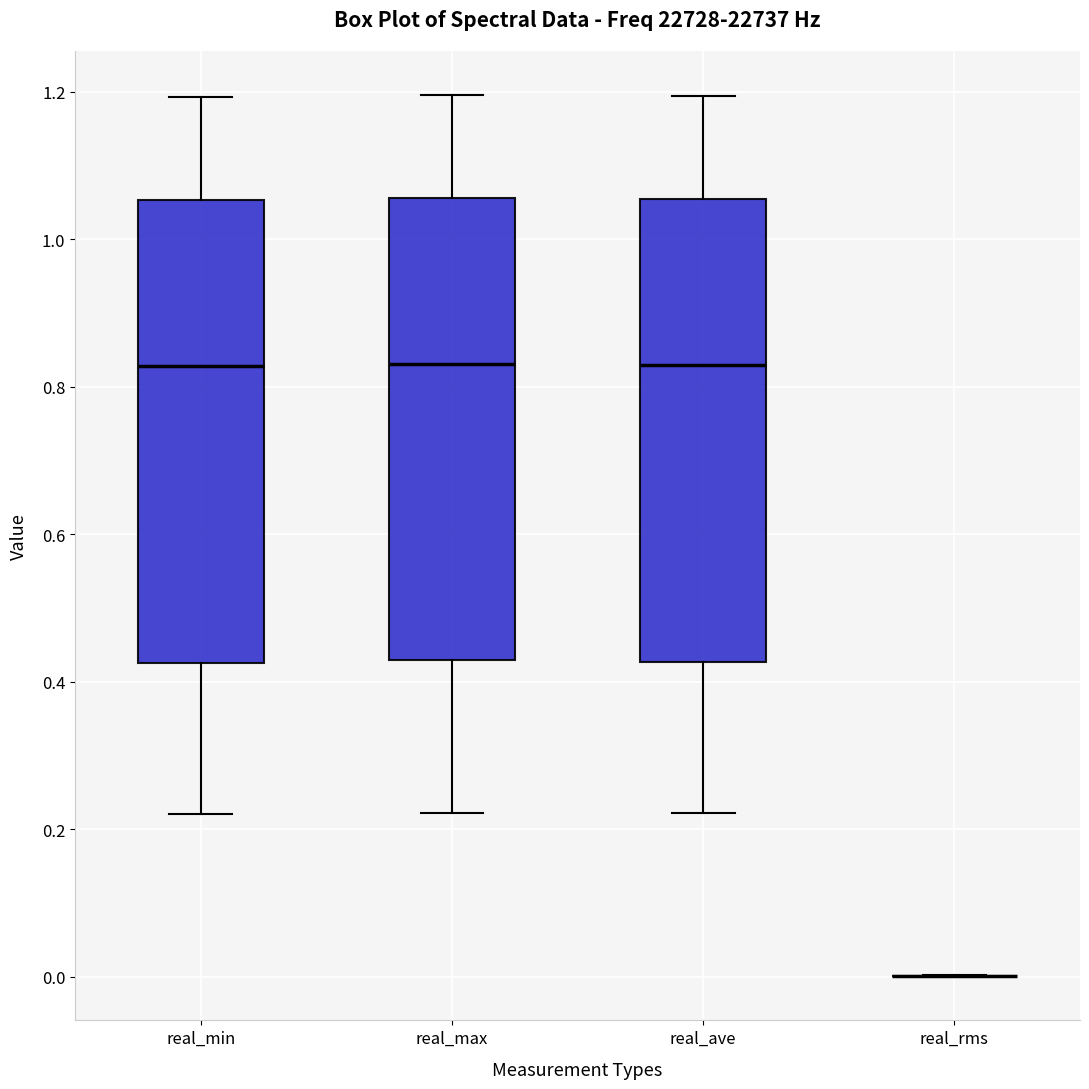

Reading left to right, transcribe this box plot: for each box, give where its median line is, the range the box spans, and where its two whiskers end, as read against the y-axis. The values are not printed on the chart, so give them approximately, as read against the axis.

real_min: median 0.82, box 0.42 to 1.06, whiskers 0.22 to 1.20
real_max: median 0.84, box 0.42 to 1.06, whiskers 0.22 to 1.20
real_ave: median 0.84, box 0.42 to 1.06, whiskers 0.22 to 1.20
real_rms: box collapsed to a line at 0.00, whiskers 0.00 to 0.00